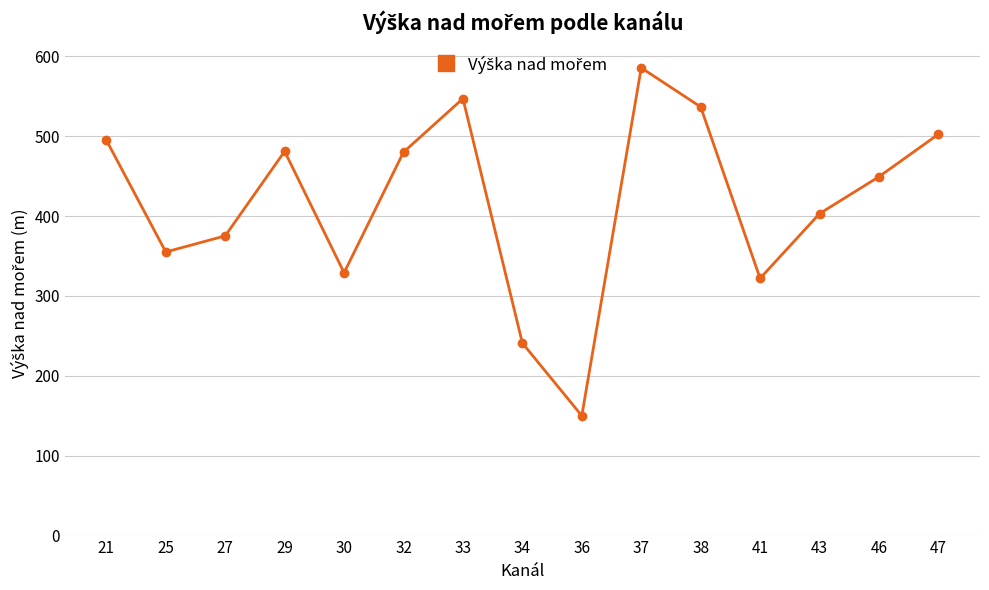

True or false: there are more than 2 points higher than both neighbors.

True